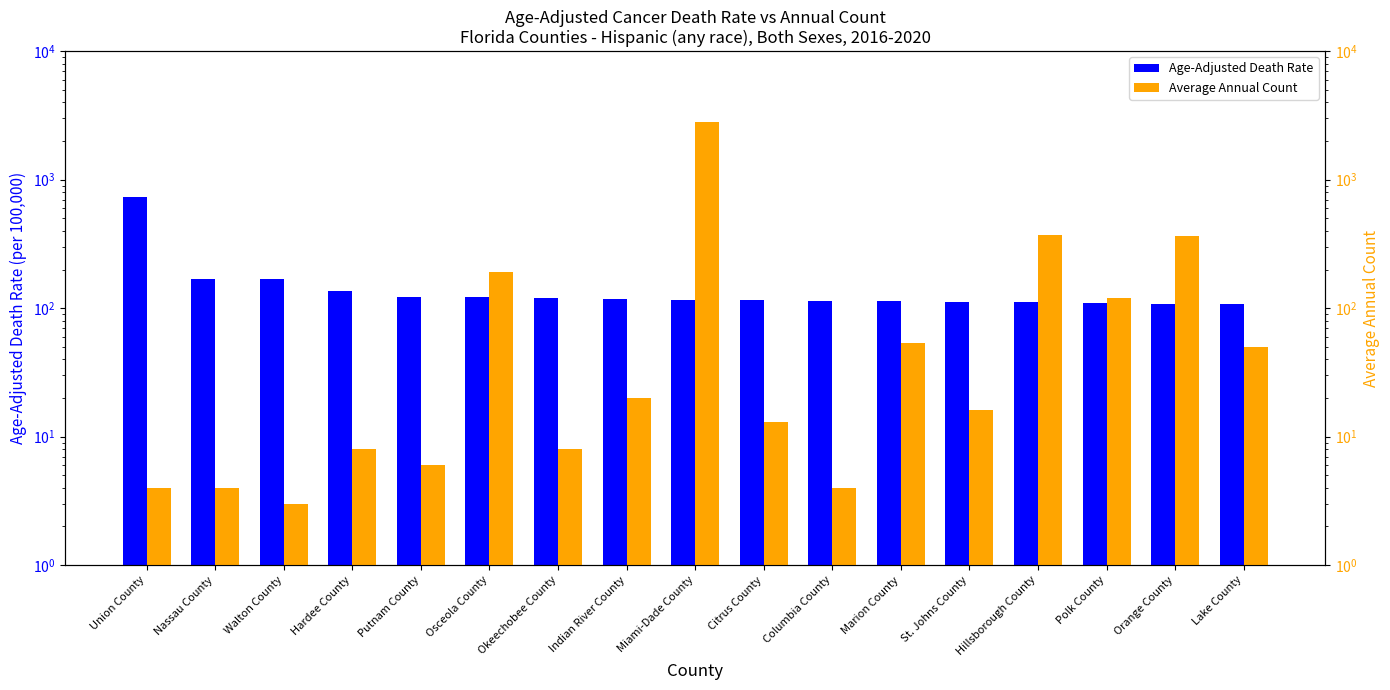

What is the label of the 7th bar from the right?

Columbia County